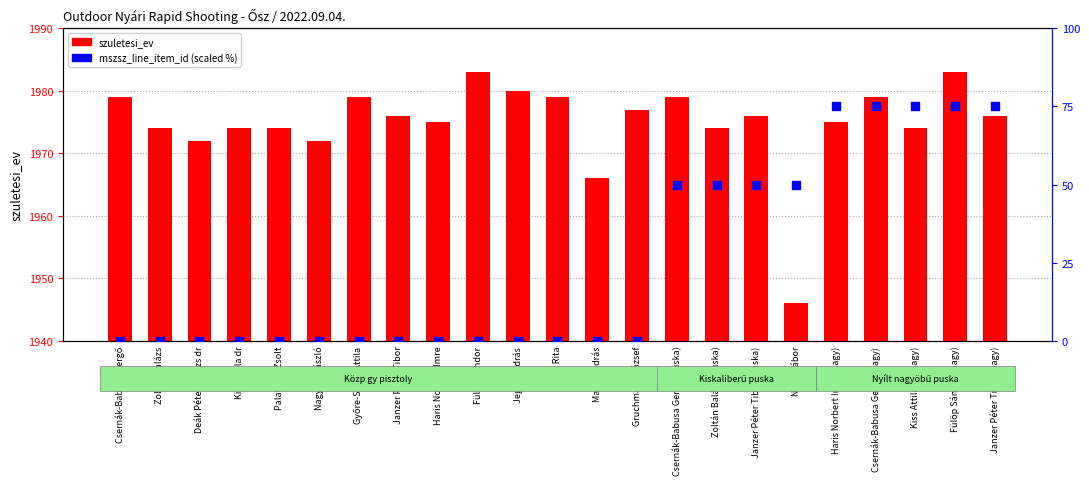

Which series reaches the maximum Y coordinate?

szuletesi_ev